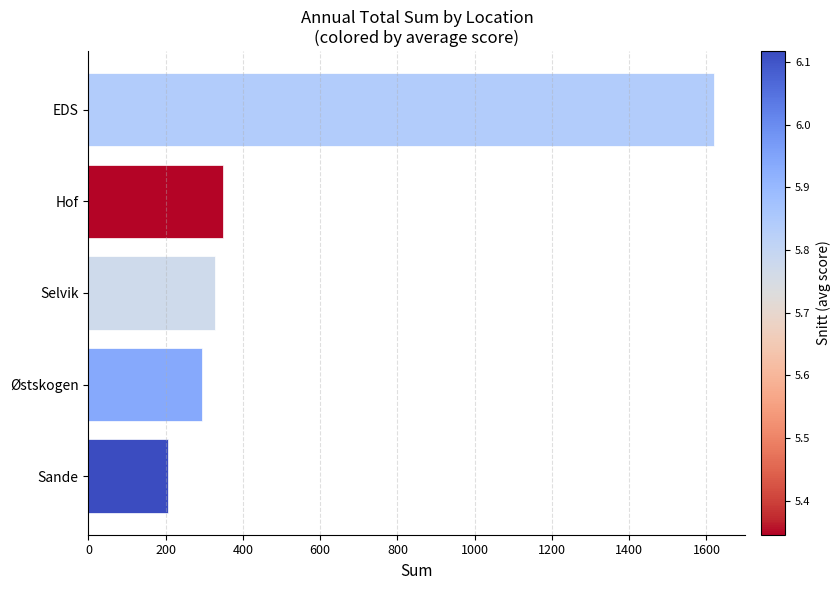

Rank the categories by value from highest to lowest.

EDS, Hof, Selvik, Østskogen, Sande